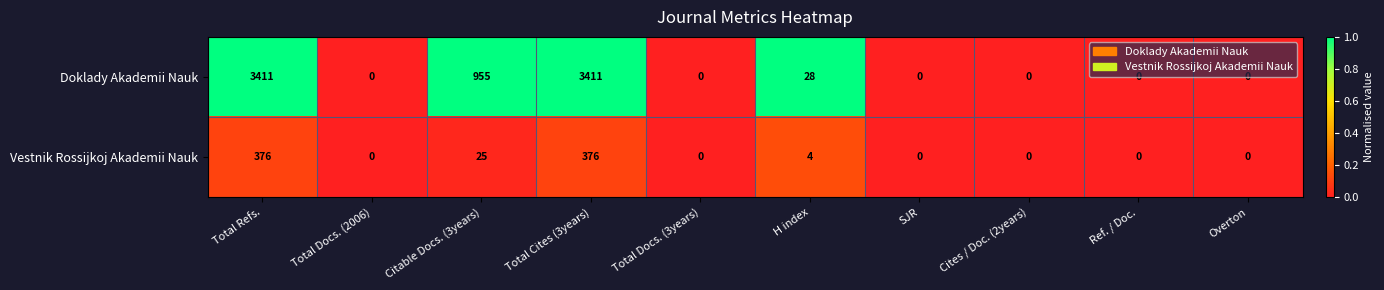

What is the maximum value shown in the chart?

3411